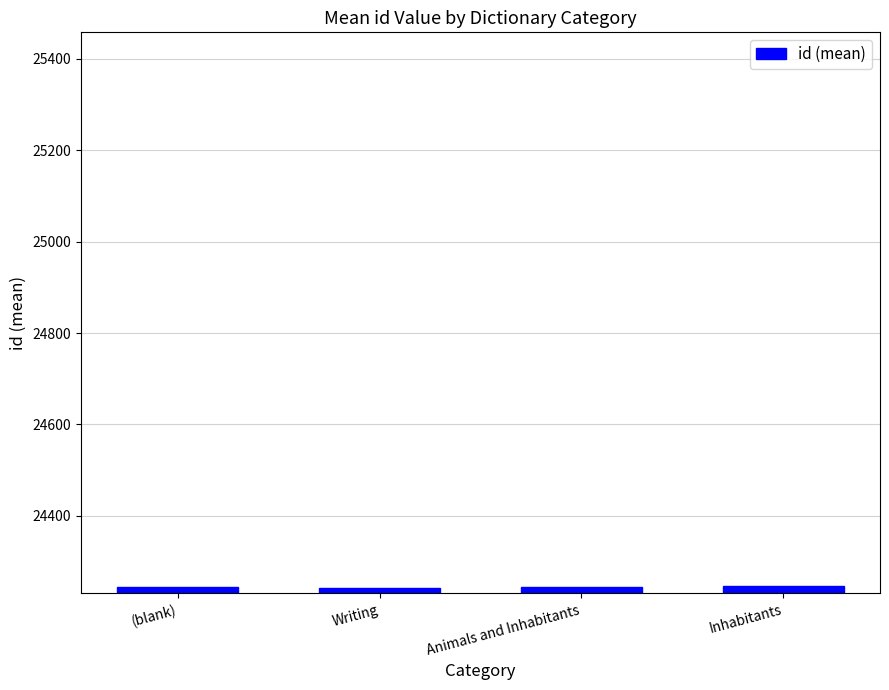

What is the difference between the maximum and minimum values?

4.0